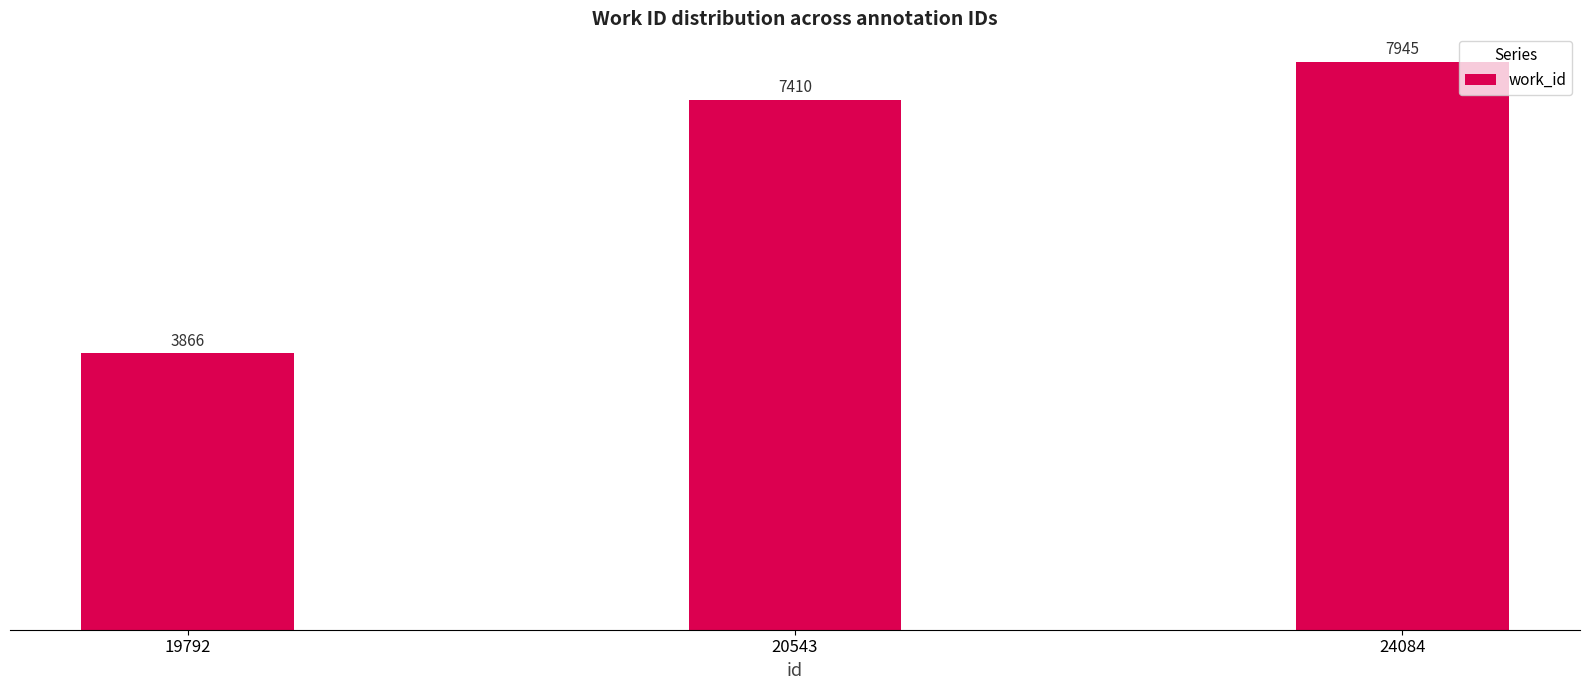

At which label is the value closest to 5905?

20543